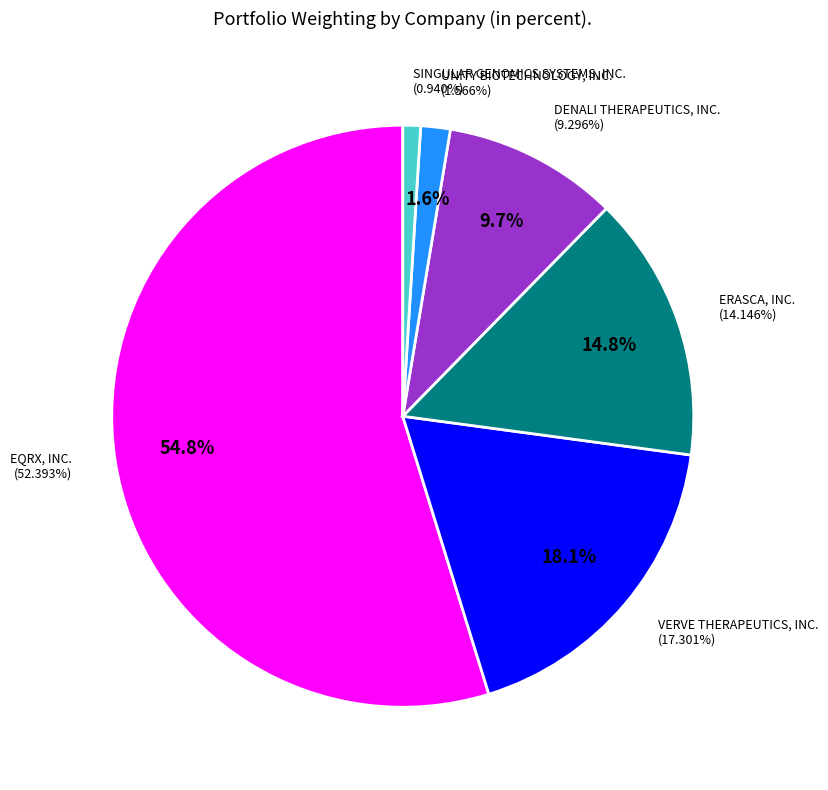

Count the number of slices in the pie.

6